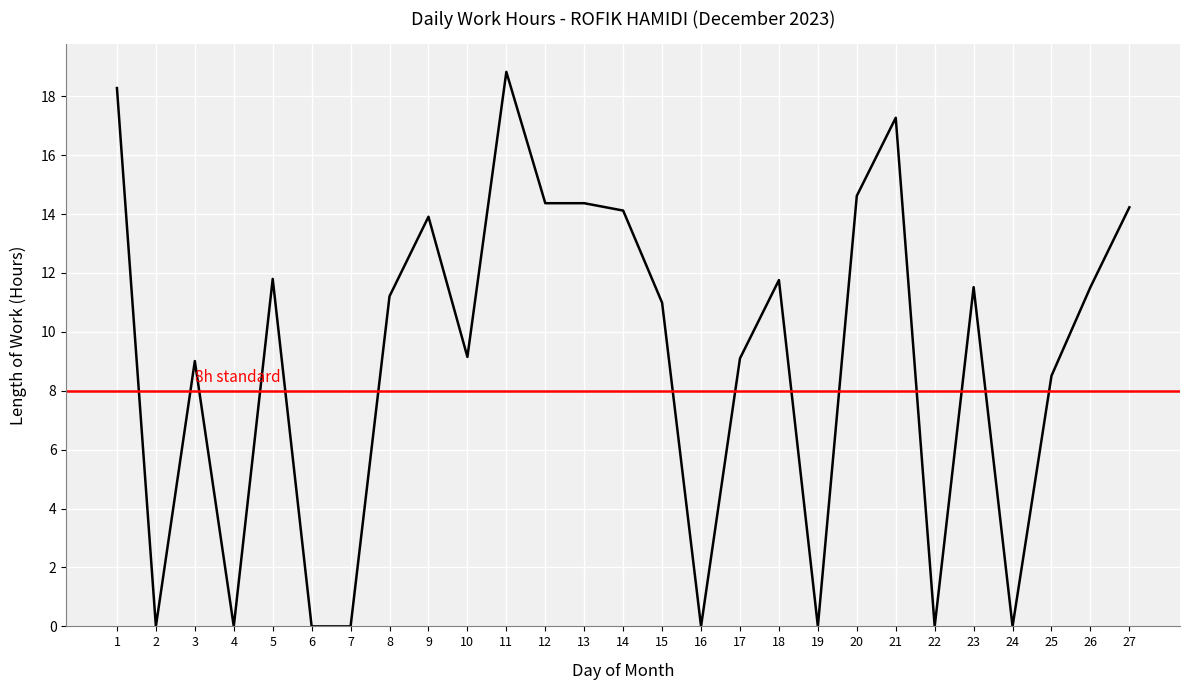

What is the difference between the maximum and minimum values?

18.8